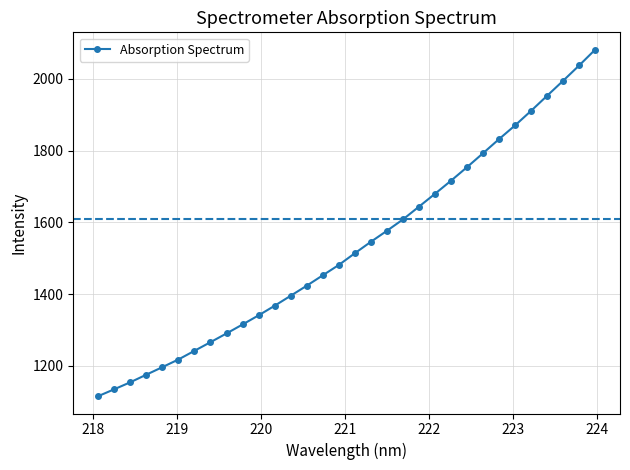

What is the smallest value displayed?

1115.1